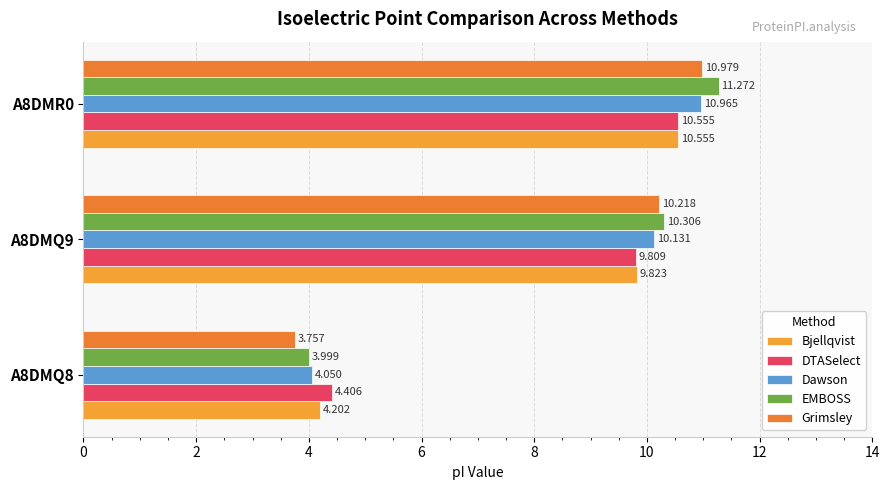

How many distinct data groups are displayed?

5